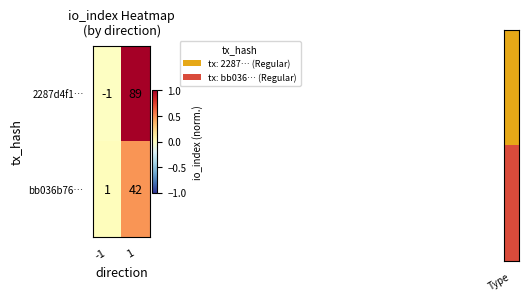

Rank the series at -1 from highest to lowest value.

bb036b76…, 2287d4f1…